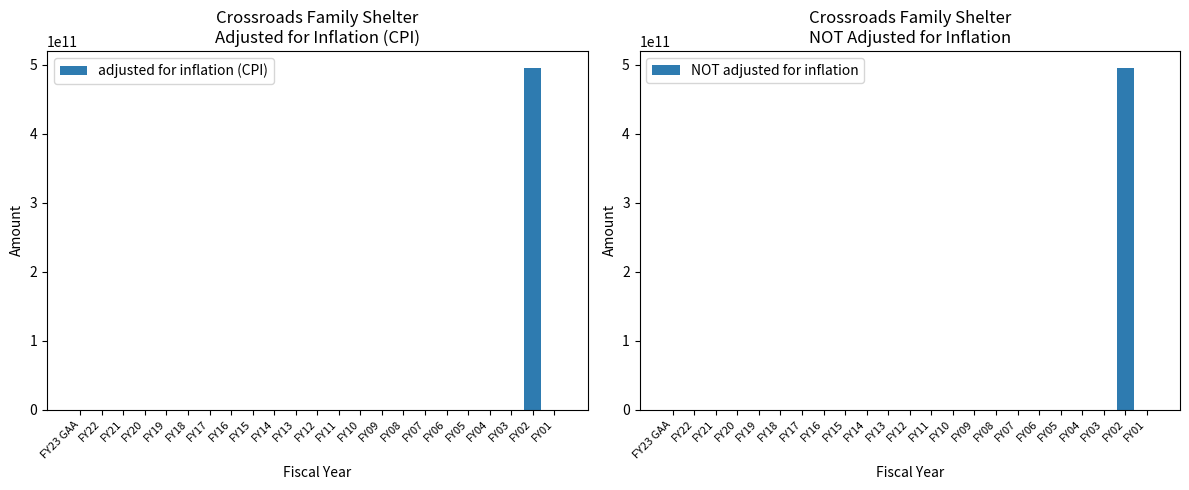

How many values in adjusted for inflation (CPI) are above zero?

1